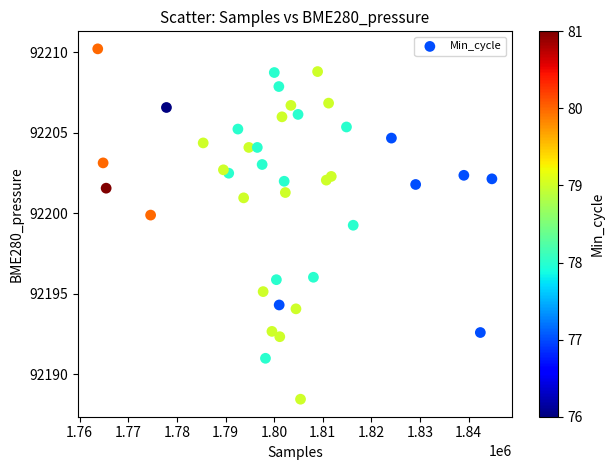

What is the range of X values (max minus min)?

81075.0